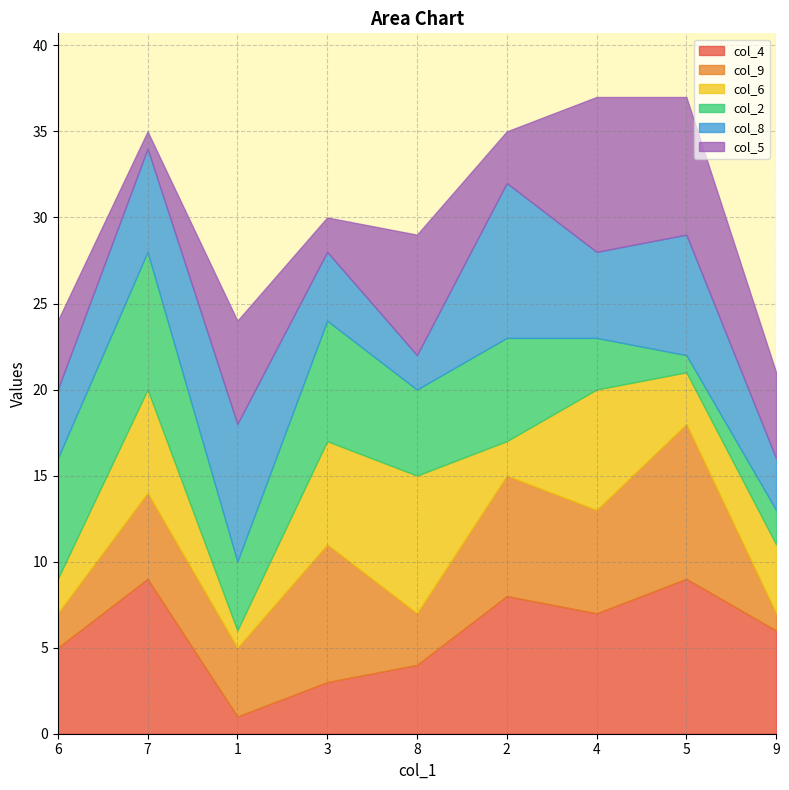

In col_5, how many points are higher than both neighbors (excluding endpoints)?

3